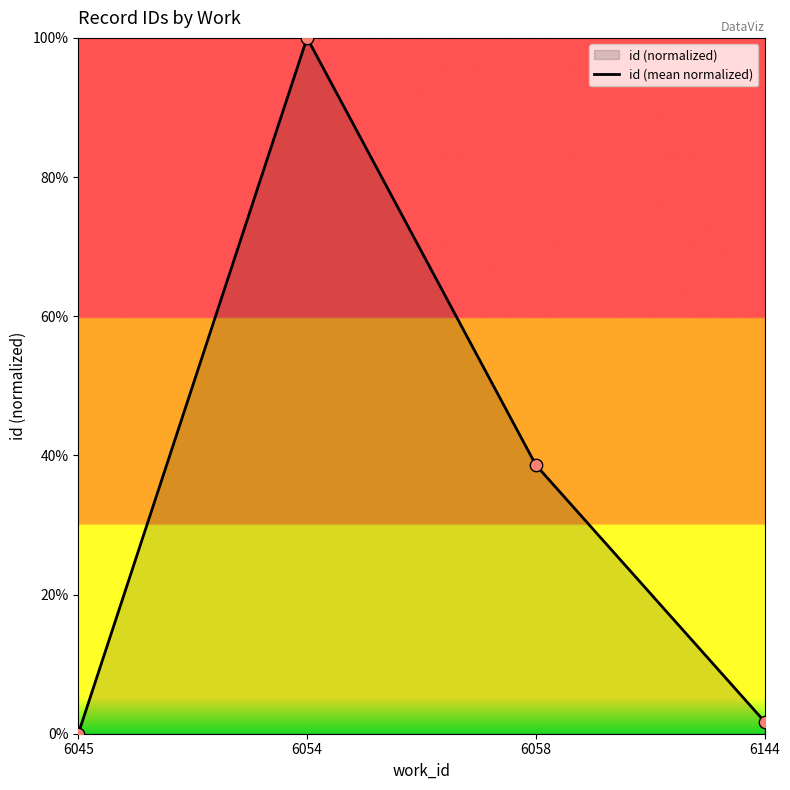

What is the change in value from 6054 to 6144?

-98.3